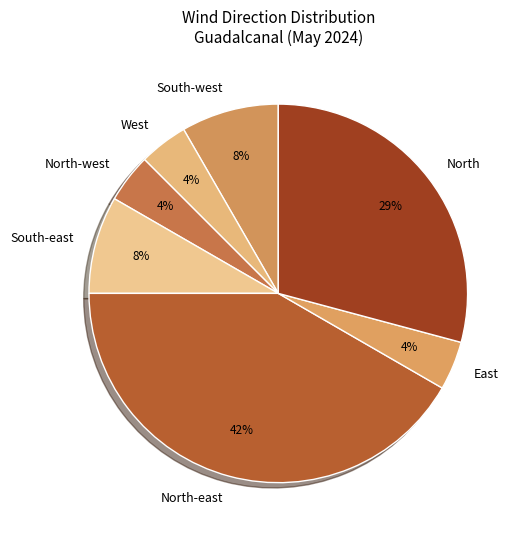

Does South-east account for over 50% of the chart?

No